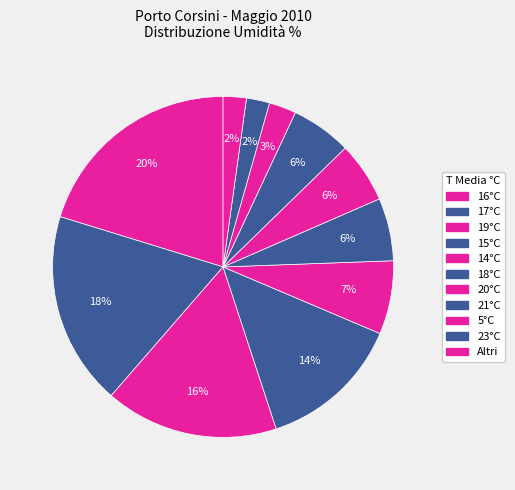

To the nearest percent, what portion does 19°C represent?

3%